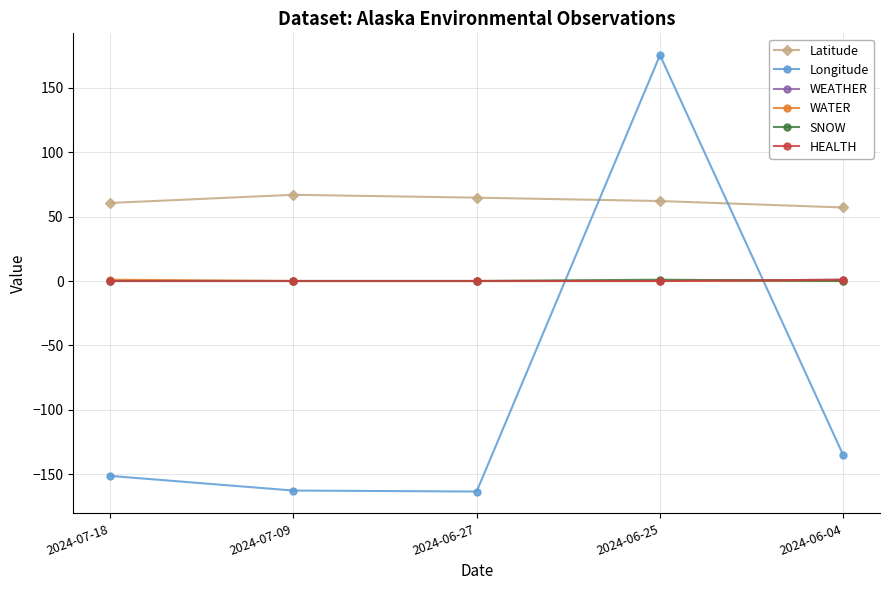

Is this an area chart (filled region under the line)?

No